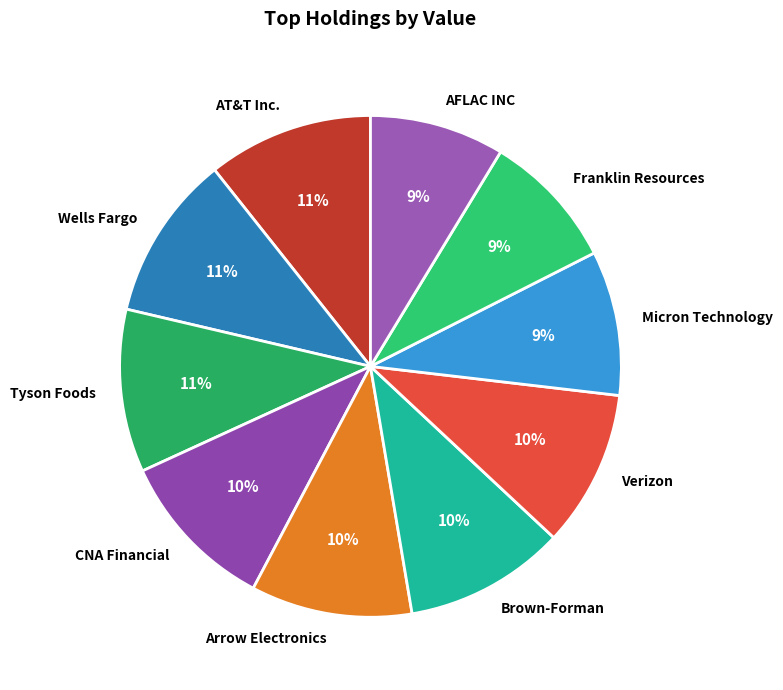

How many segments does this pie chart have?

10